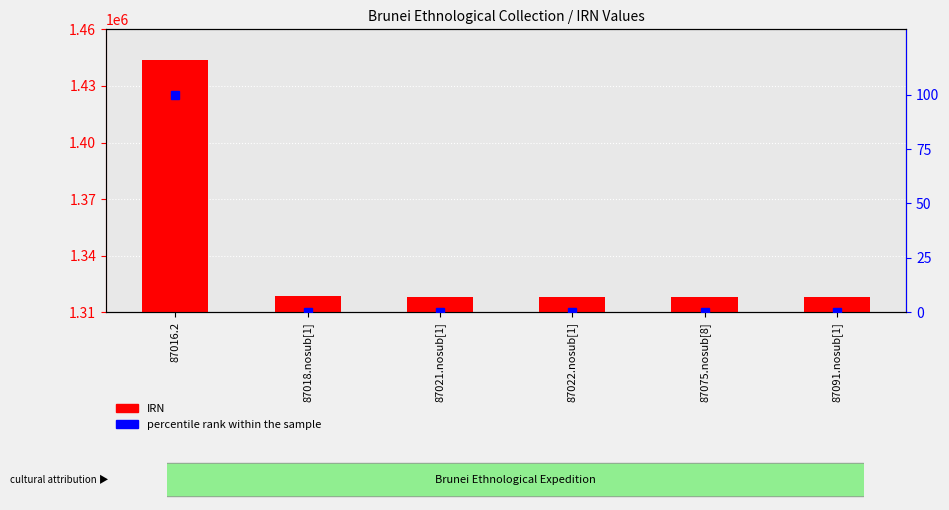

What are all the series names shown in the legend?

IRN, percentile rank within the sample